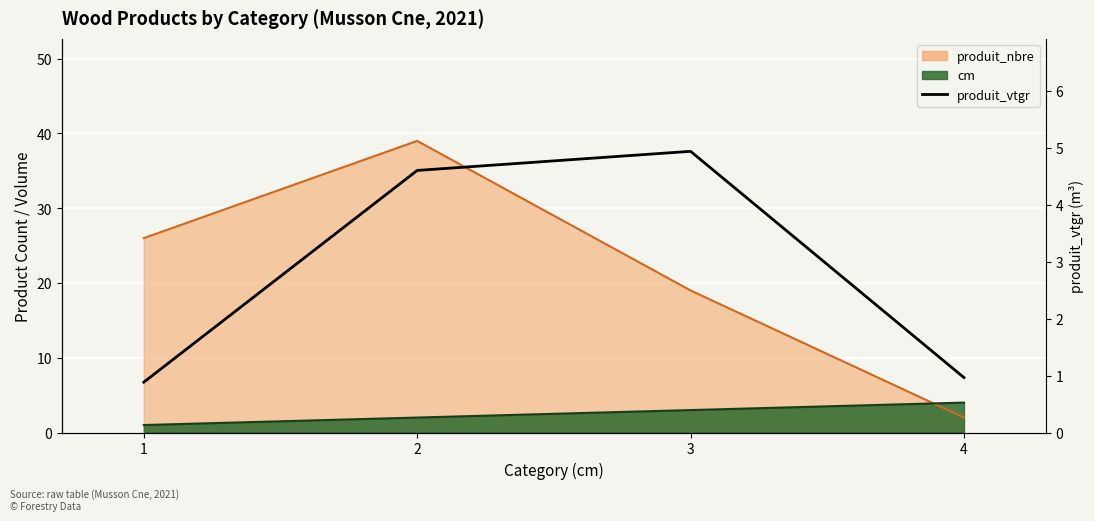

Rank the categories by value from lowest to highest.

1, 4, 2, 3